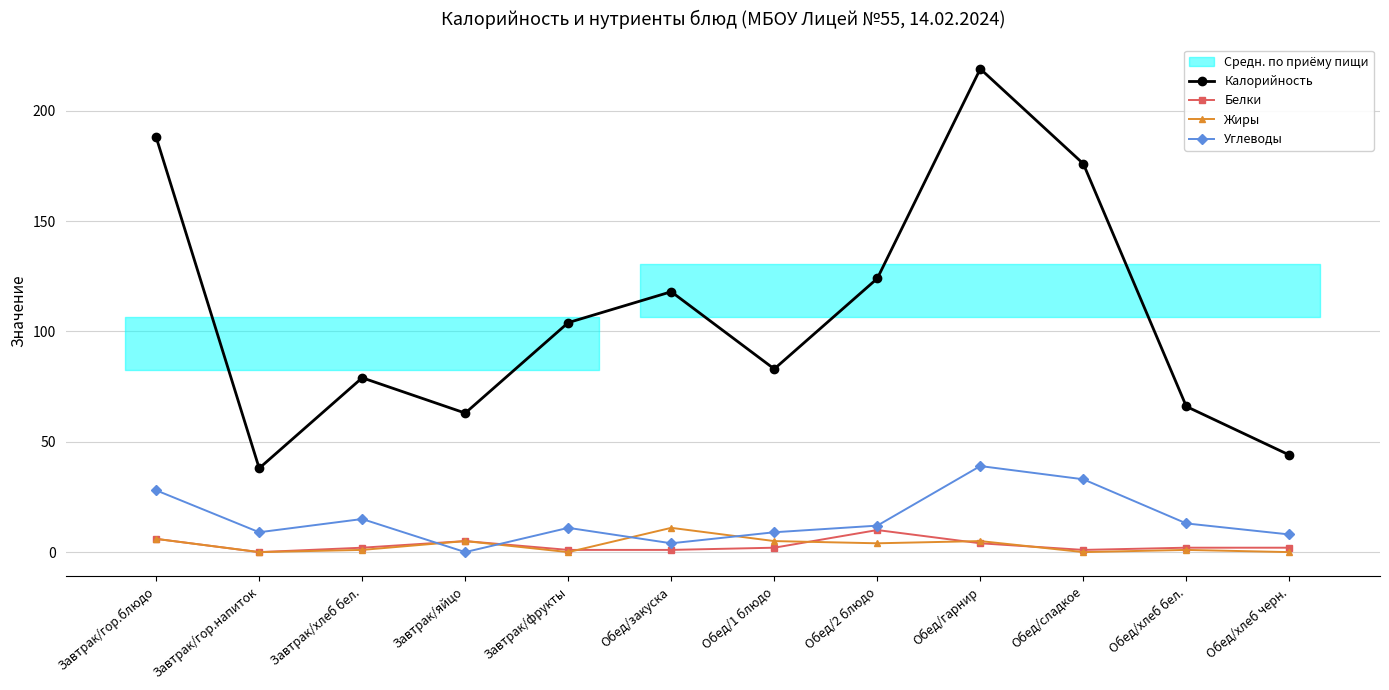

List the series in order of their peak value, highest first.

Калорийность, Углеводы, Жиры, Белки